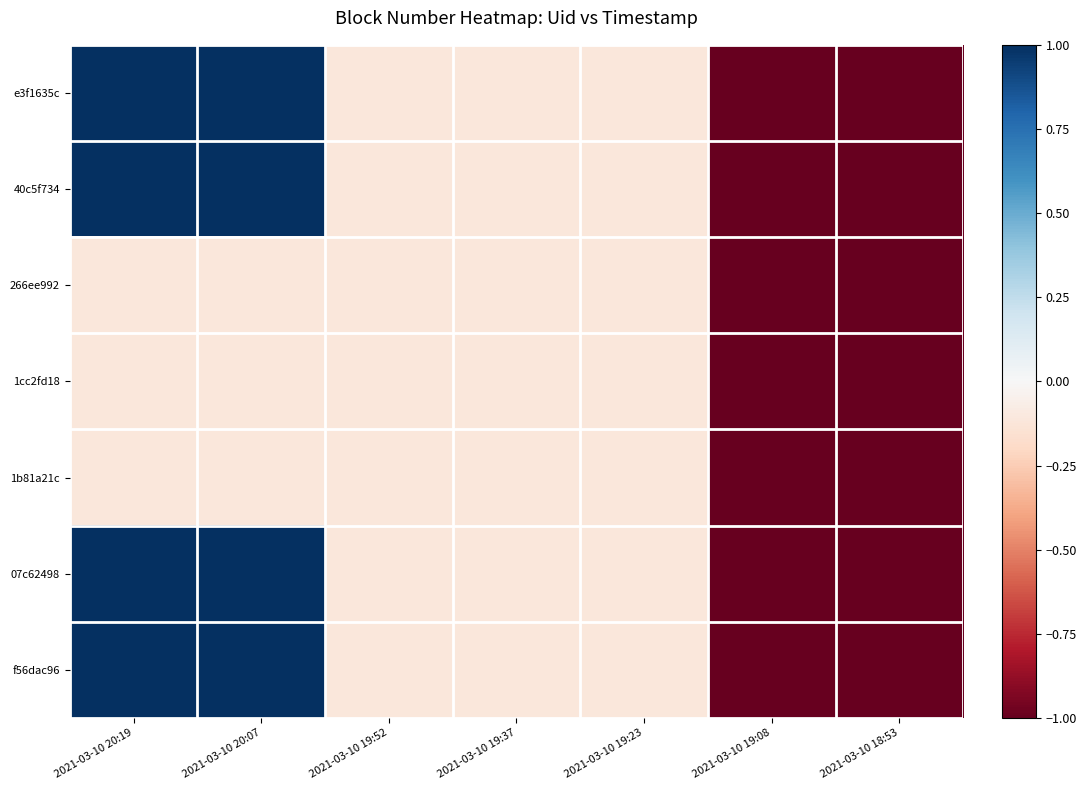

How many data points does each series have?

7